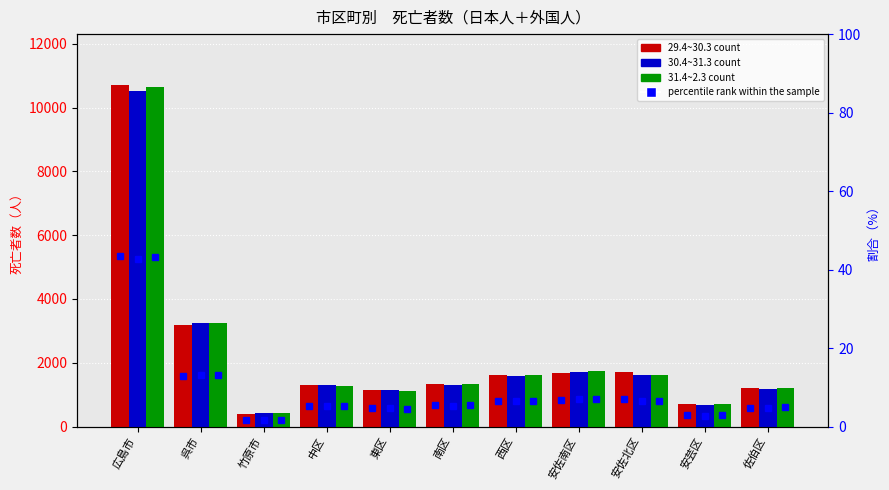

The value of 31.4~2.3 at 佐伯区 is 1221. True or false?

True